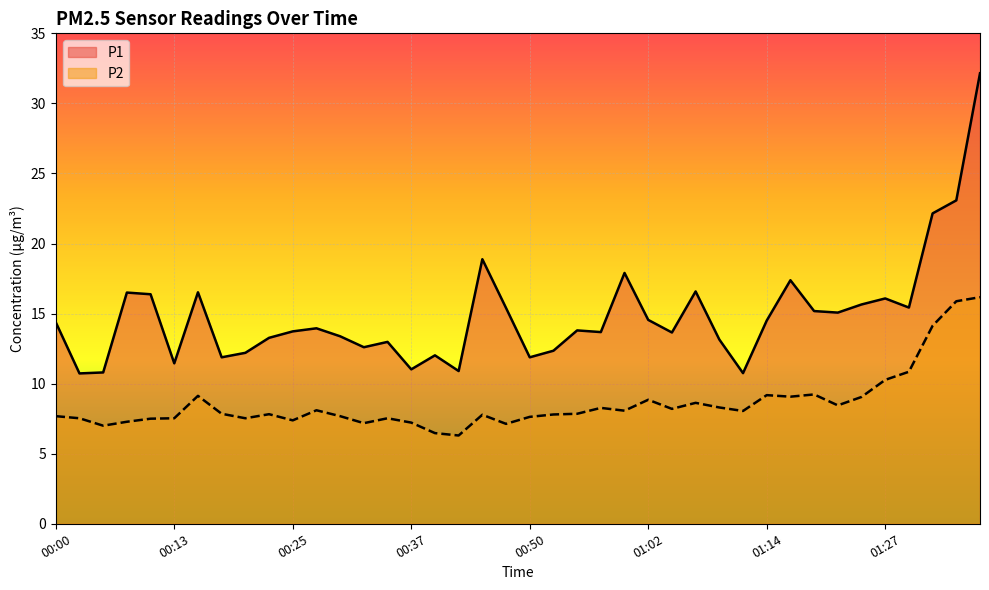

Rank the series by their maximum value, from lowest to highest.

P2, P1